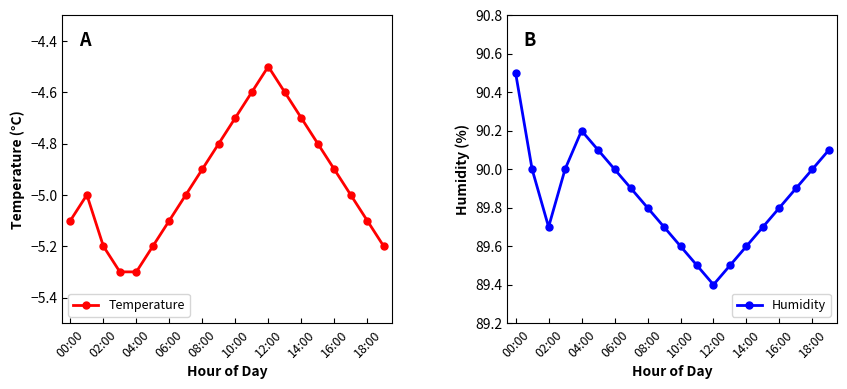

At how many categories does at least one series exceed 39?

20